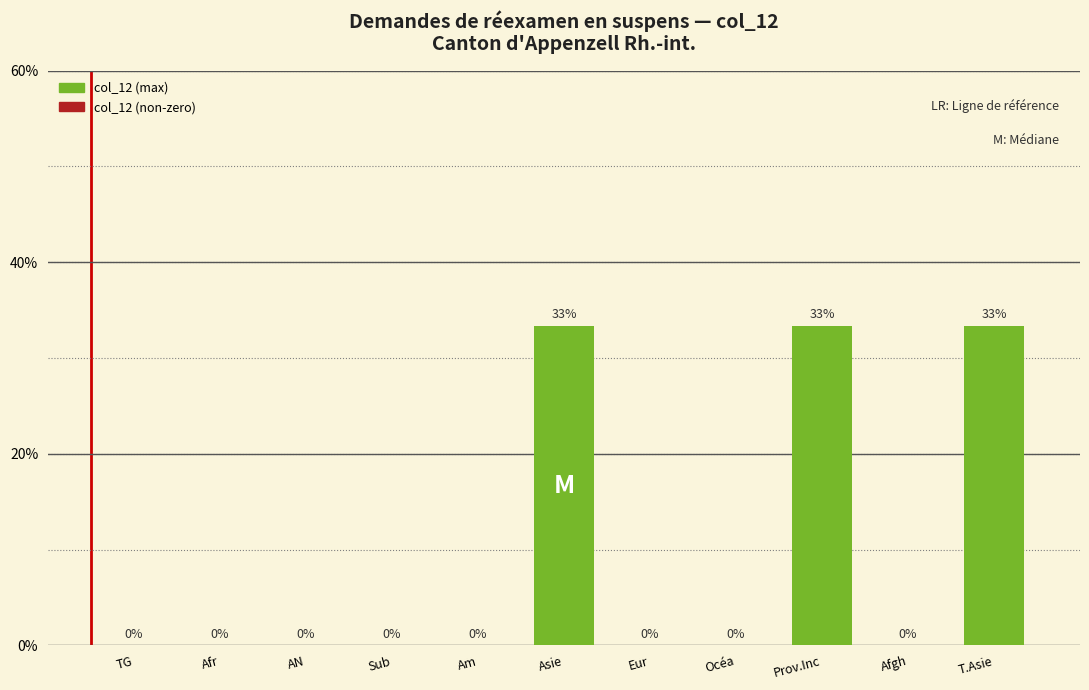

Between Prov.Inc and TG, which is larger?

Prov.Inc